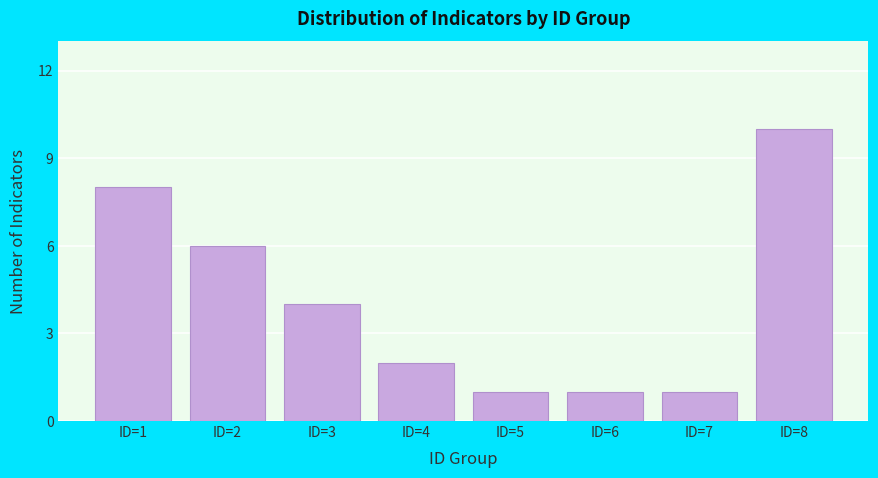

Reading left to right, extract all data points from this chart.

ID=1=8	ID=2=6	ID=3=4	ID=4=2	ID=5=1	ID=6=1	ID=7=1	ID=8=10